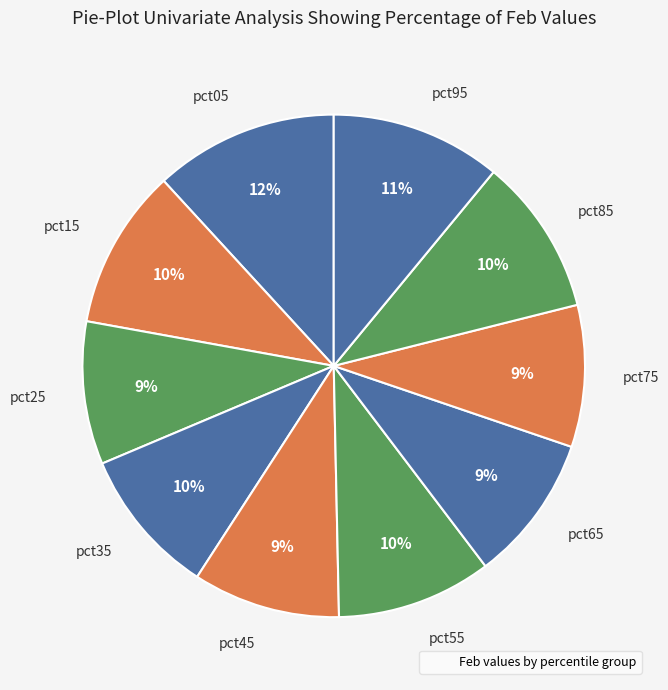

How many slices are in this pie chart?

10